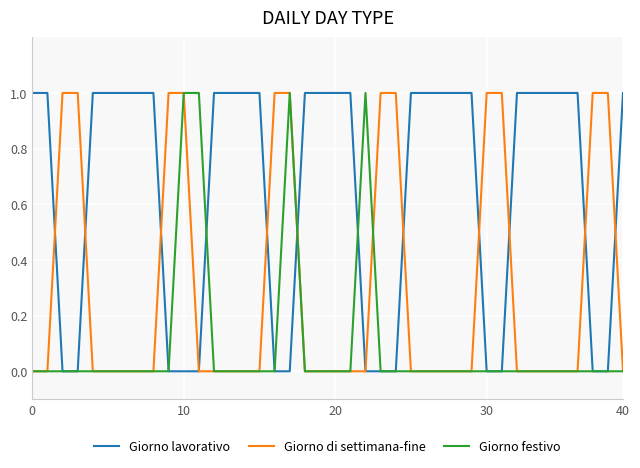

Rank the series by their average value, from lowest to highest.

Giorno festivo, Giorno di settimana-fine, Giorno lavorativo